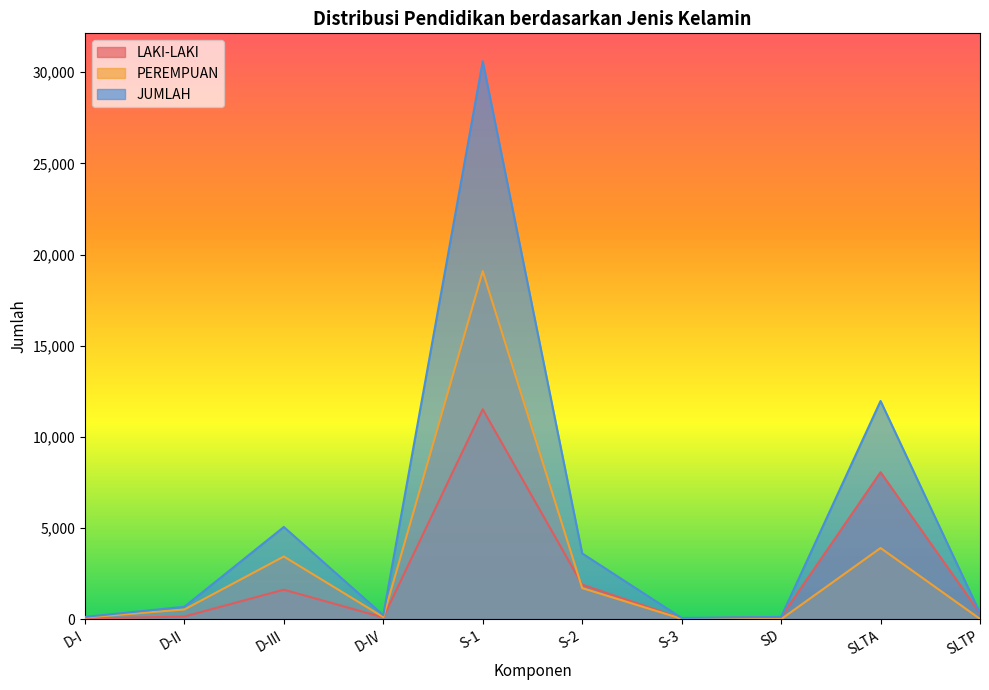

How many data points in JUMLAH are above 684?

4